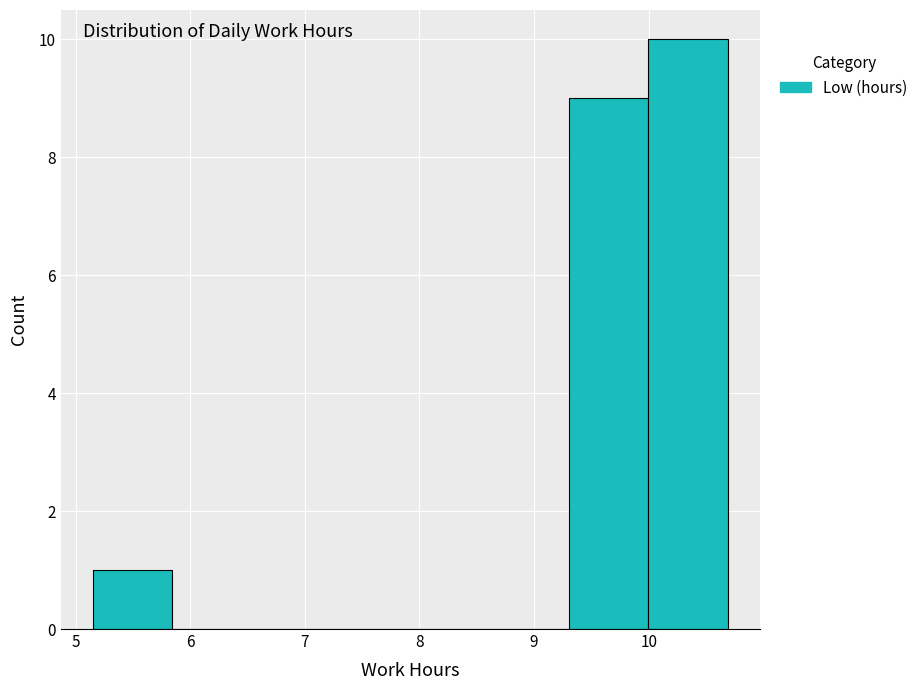

Reading left to right, list every bar in this chart as the range it spans on the x-axis followed by its height. Neither the bar edges nor the heights are printed on the chart, so give them approximately, as read against the axes.

5.2 to 5.8: 1
5.8 to 6.5: 0
6.5 to 7.2: 0
7.2 to 7.9: 0
7.9 to 8.6: 0
8.6 to 9.3: 0
9.3 to 10.0: 9
10.0 to 10.7: 10